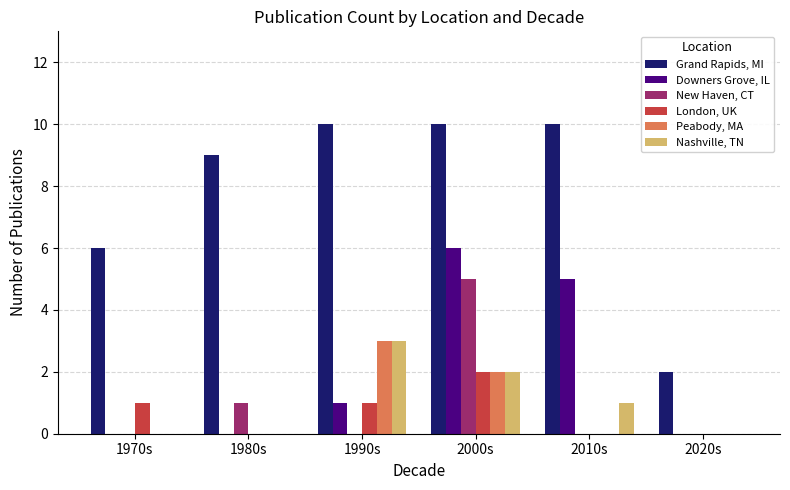

What is the sum of all London, UK values?

4